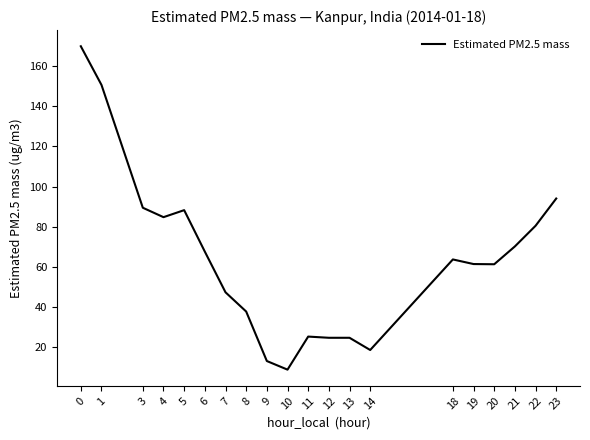

Which category has the lowest value across all series?

10